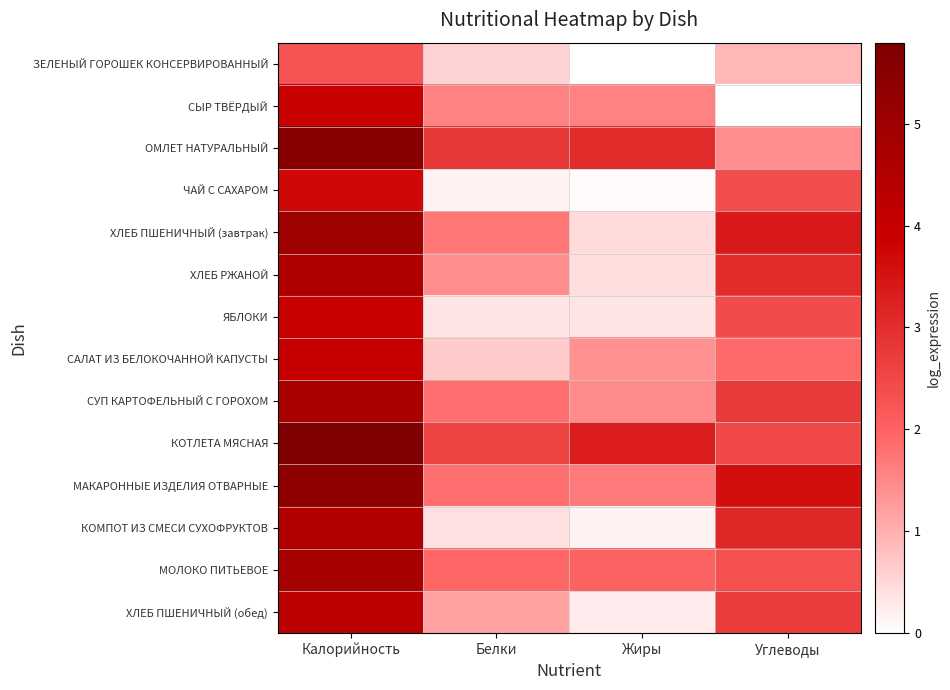

Reading right to left, transcribe all the data shown in this chart.

ЗЕЛЕНЫЙ ГОРОШЕК КОНСЕРВИРОВАННЫЙ: Углеводы=0.9	Жиры=0.0	Белки=0.6	Калорийность=2.3
СЫР ТВЁРДЫЙ: Углеводы=0.0	Жиры=1.6	Белки=1.6	Калорийность=3.9
ОМЛЕТ НАТУРАЛЬНЫЙ: Углеводы=1.4	Жиры=3.0	Белки=2.8	Калорийность=5.5
ЧАЙ С САХАРОМ: Углеводы=2.4	Жиры=0.0	Белки=0.2	Калорийность=3.7
ХЛЕБ ПШЕНИЧНЫЙ (завтрак): Углеводы=3.4	Жиры=0.5	Белки=1.7	Калорийность=5.0
ХЛЕБ РЖАНОЙ: Углеводы=3.0	Жиры=0.4	Белки=1.4	Калорийность=4.6
ЯБЛОКИ: Углеводы=2.4	Жиры=0.4	Белки=0.4	Калорийность=3.9
САЛАТ ИЗ БЕЛОКОЧАННОЙ КАПУСТЫ: Углеводы=1.9	Жиры=1.4	Белки=0.7	Калорийность=4.0
СУП КАРТОФЕЛЬНЫЙ С ГОРОХОМ: Углеводы=2.7	Жиры=1.4	Белки=1.8	Калорийность=4.7
КОТЛЕТА МЯСНАЯ: Углеводы=2.5	Жиры=3.3	Белки=2.6	Калорийность=5.8
МАКАРОННЫЕ ИЗДЕЛИЯ ОТВАРНЫЕ: Углеводы=3.6	Жиры=1.7	Белки=1.8	Калорийность=5.3
КОМПОТ ИЗ СМЕСИ СУХОФРУКТОВ: Углеводы=3.1	Жиры=0.2	Белки=0.4	Калорийность=4.5
МОЛОКО ПИТЬЕВОЕ: Углеводы=2.3	Жиры=2.0	Белки=1.9	Калорийность=4.8
ХЛЕБ ПШЕНИЧНЫЙ (обед): Углеводы=2.7	Жиры=0.3	Белки=1.2	Калорийность=4.3